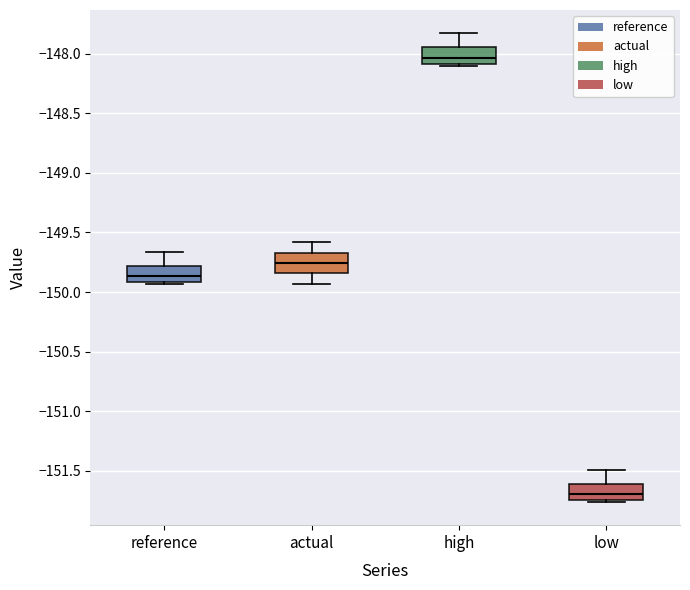

Which box has the highest median line?

high